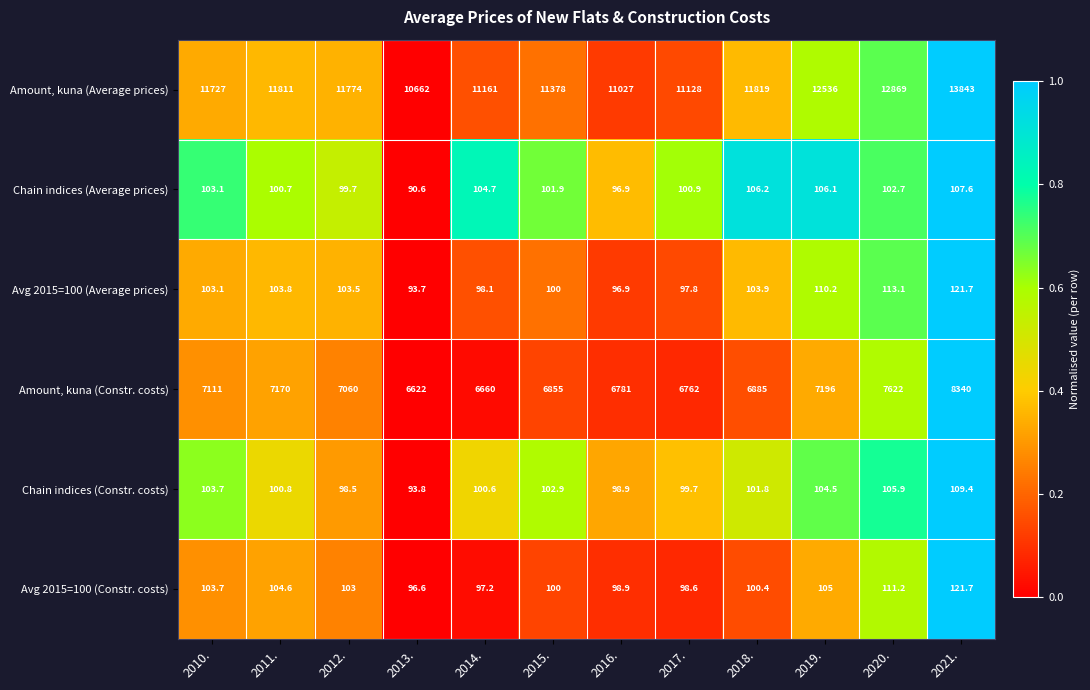

Which series has the largest total across all categories?

Amount, kuna (Average prices)